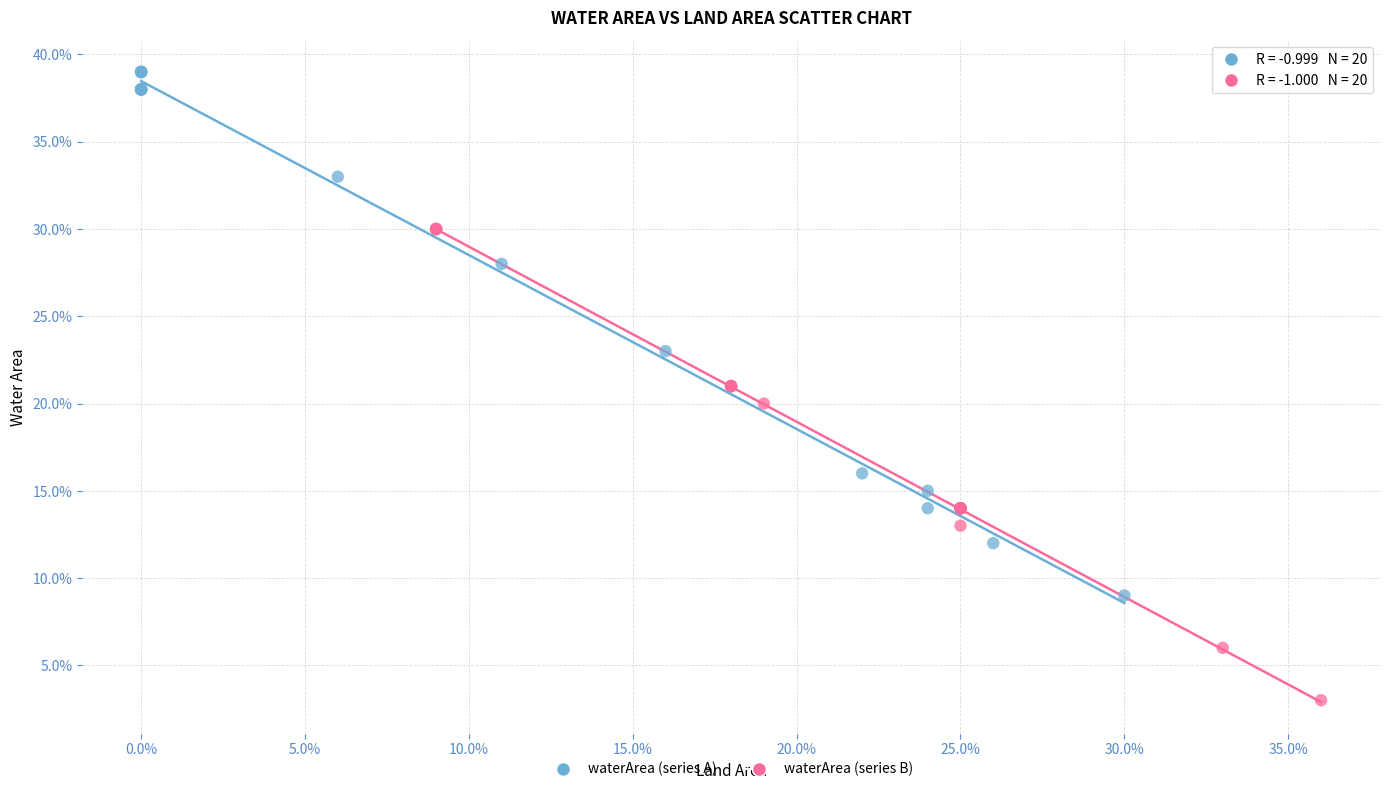

Which series contains the highest Y value?

waterArea (series A)